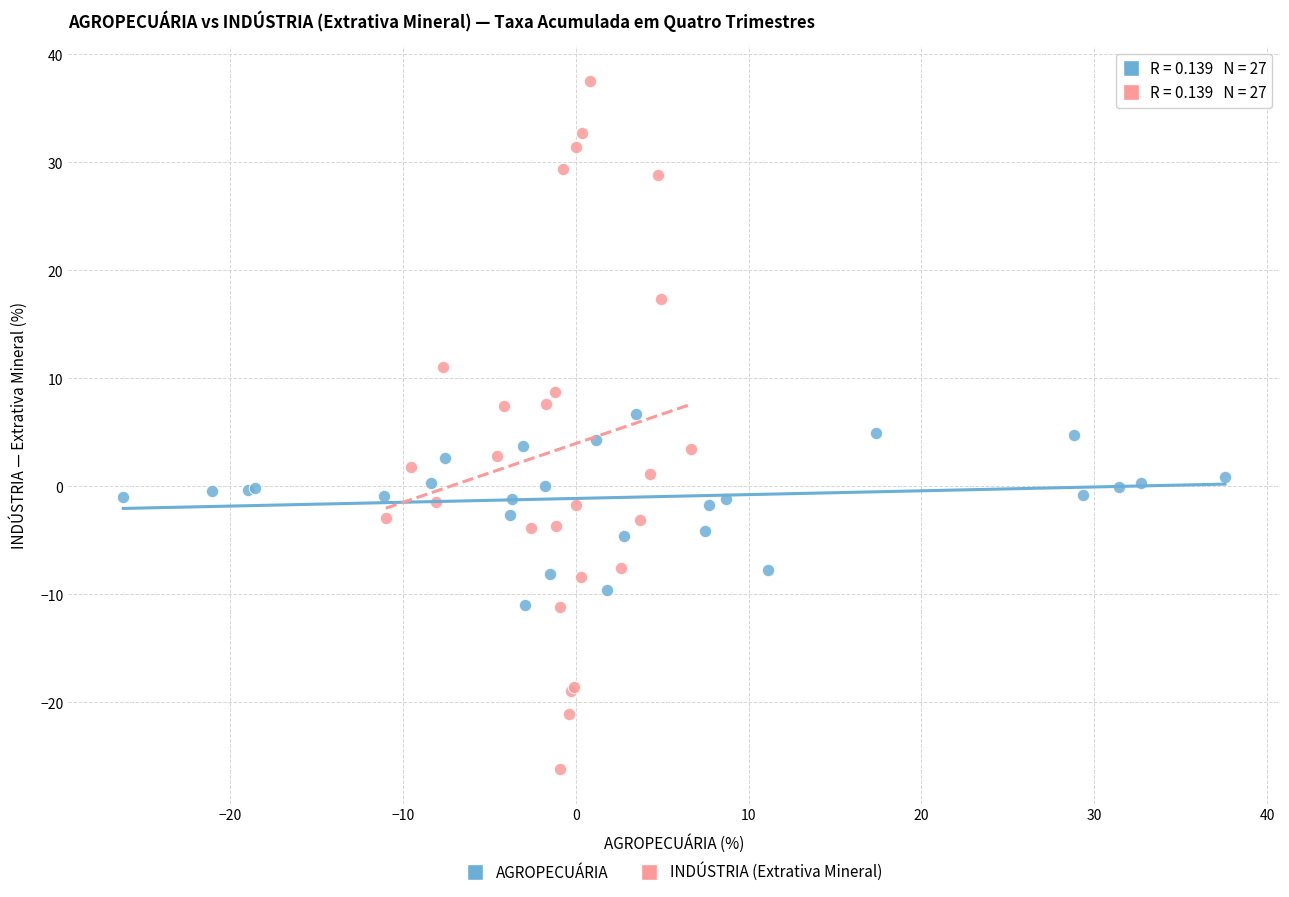

Which series reaches the minimum Y coordinate?

INDÚSTRIA (Extrativa Mineral)